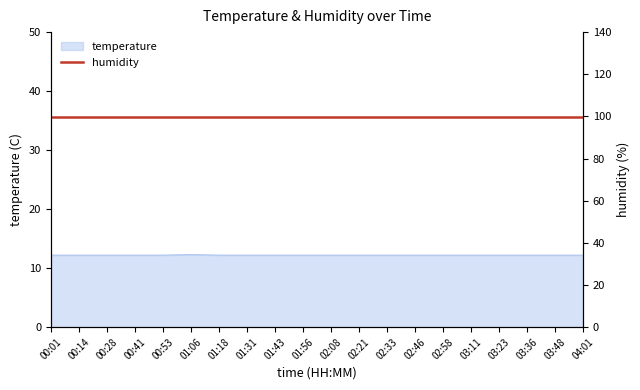

Where is the data nearest to the value 12?

00:01